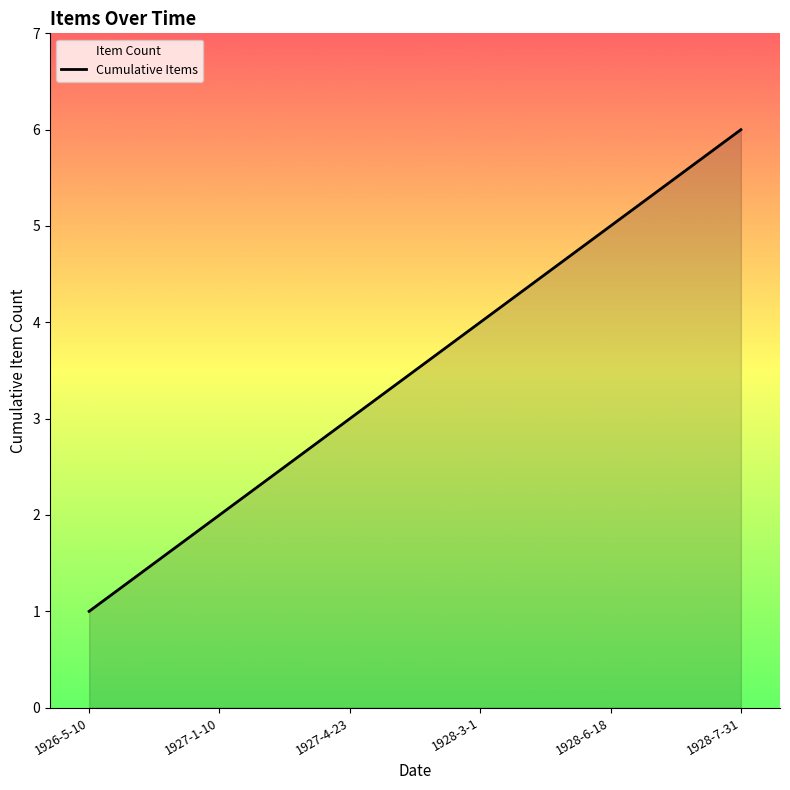

Reading right to left, extract all data points from this chart.

6	5	4	3	2	1